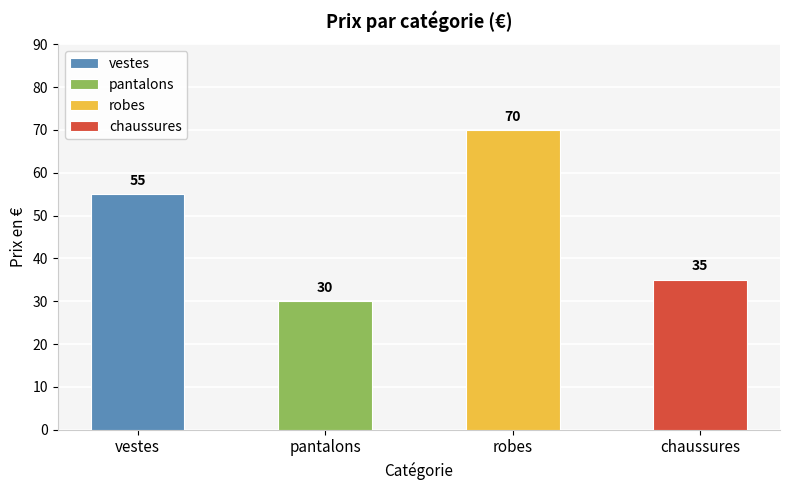

What is the difference between the maximum and second lowest values?

35